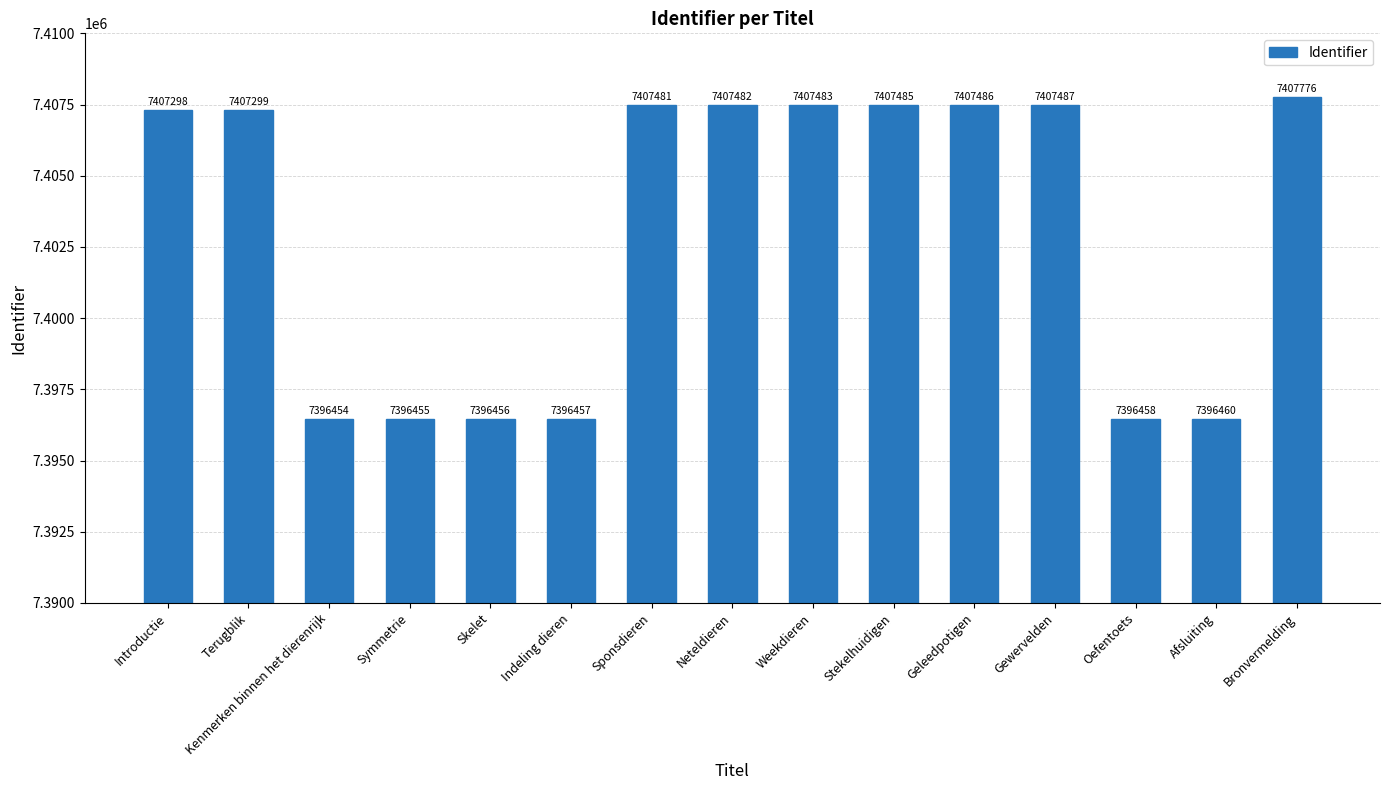

Which has a higher value, Bronvermelding or Sponsdieren?

Bronvermelding